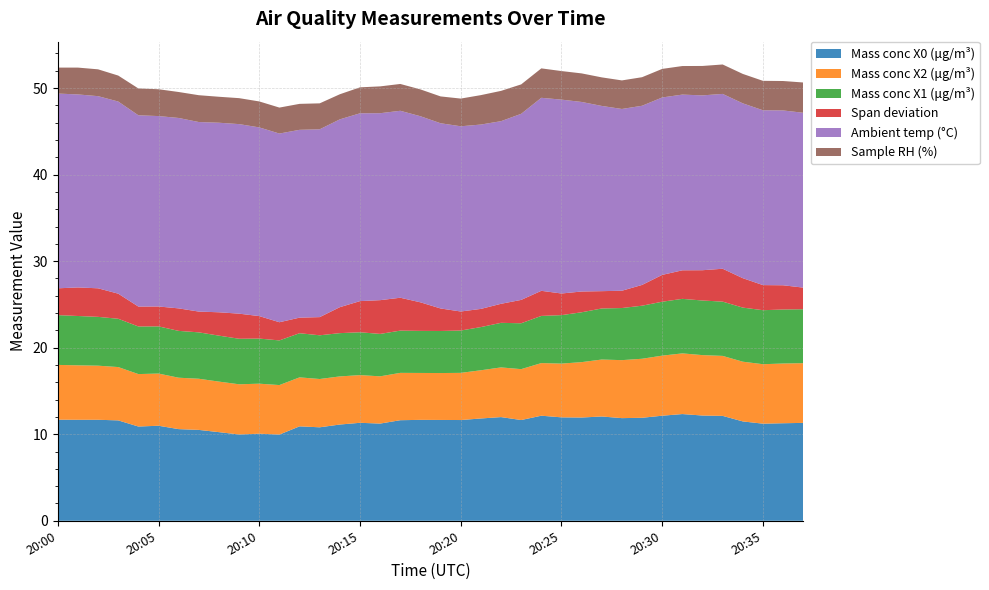

Reading left to right, what are all the values shown in this chart?

Mass conc X0 (μg/m³): 0=11.7	1=11.7	2=11.7	3=11.6	4=10.9	5=11.0	6=10.6	7=10.5	8=10.2	9=10.0	10=10.1	11=10.0	12=10.9	13=10.8	14=11.1	15=11.3	16=11.2	17=11.6	18=11.7	19=11.7	20=11.6	21=11.8	22=12.0	23=11.6	24=12.1	25=11.9	26=11.9	27=12.1	28=11.9	29=11.9	30=12.1	31=12.3	32=12.2	33=12.1	34=11.5	35=11.2	36=11.3	37=11.3
Mass conc X2 (μg/m³): 0=6.3	1=6.3	2=6.2	3=6.2	4=6.1	5=6.0	6=5.9	7=5.9	8=5.8	9=5.8	10=5.8	11=5.7	12=5.7	13=5.6	14=5.6	15=5.5	16=5.5	17=5.5	18=5.4	19=5.4	20=5.5	21=5.6	22=5.7	23=5.9	24=6.1	25=6.2	26=6.4	27=6.6	28=6.7	29=6.8	30=6.9	31=7.0	32=7.0	33=6.9	34=6.9	35=6.9	36=6.9	37=6.9
Mass conc X1 (μg/m³): 0=5.8	1=5.7	2=5.6	3=5.6	4=5.5	5=5.5	6=5.4	7=5.4	8=5.3	9=5.3	10=5.2	11=5.2	12=5.1	13=5.0	14=5.0	15=5.0	16=4.9	17=4.9	18=4.9	19=4.9	20=4.9	21=5.0	22=5.2	23=5.3	24=5.5	25=5.6	26=5.8	27=5.9	28=6.0	29=6.1	30=6.2	31=6.3	32=6.3	33=6.3	34=6.2	35=6.2	36=6.2	37=6.2
Span deviation: 0=3.1	1=3.3	2=3.3	3=2.9	4=2.3	5=2.3	6=2.6	7=2.4	8=2.7	9=2.9	10=2.6	11=2.1	12=1.8	13=2.1	14=3.0	15=3.6	16=3.9	17=3.8	18=3.3	19=2.6	20=2.2	21=2.1	22=2.2	23=2.7	24=2.9	25=2.5	26=2.4	27=2.0	28=2.0	29=2.4	30=3.1	31=3.3	32=3.5	33=3.8	34=3.4	35=2.9	36=2.8	37=2.5
Ambient temp (°C): 0=22.5	1=22.3	2=22.2	3=22.2	4=22.1	5=22.0	6=22.0	7=21.9	8=21.9	9=21.9	10=21.8	11=21.8	12=21.7	13=21.7	14=21.7	15=21.7	16=21.6	17=21.6	18=21.5	19=21.4	20=21.4	21=21.3	22=21.1	23=21.5	24=22.3	25=22.4	26=21.9	27=21.4	28=21.0	29=20.7	30=20.5	31=20.3	32=20.2	33=20.2	34=20.2	35=20.2	36=20.2	37=20.2
Sample RH (%): 0=3.0	1=3.1	2=3.1	3=3.0	4=3.1	5=3.1	6=3.0	7=3.1	8=3.0	9=3.0	10=3.0	11=3.0	12=3.0	13=3.0	14=2.9	15=3.0	16=3.1	17=3.1	18=3.1	19=3.1	20=3.2	21=3.4	22=3.5	23=3.4	24=3.4	25=3.3	26=3.3	27=3.3	28=3.3	29=3.3	30=3.3	31=3.3	32=3.4	33=3.4	34=3.4	35=3.4	36=3.4	37=3.5